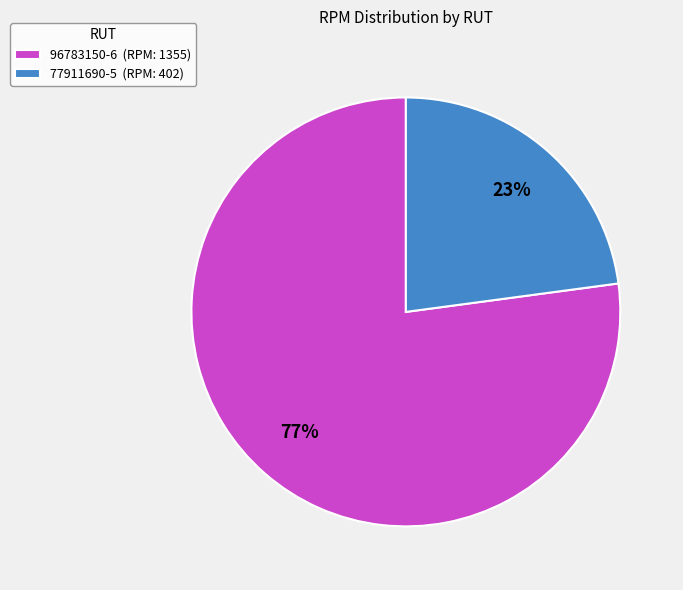

Which category has the smallest portion of the pie?

77911690-5